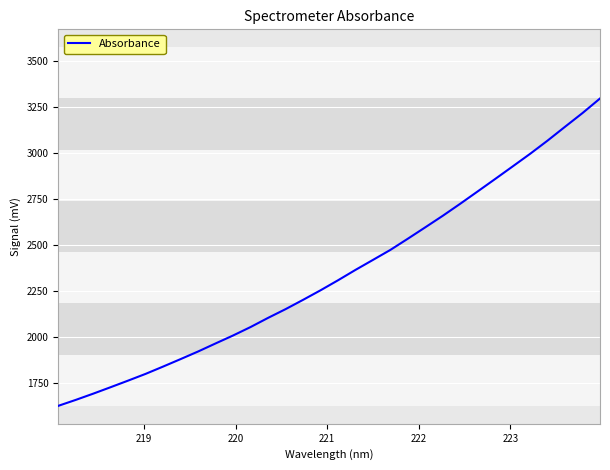

How many values are below 2309?

16